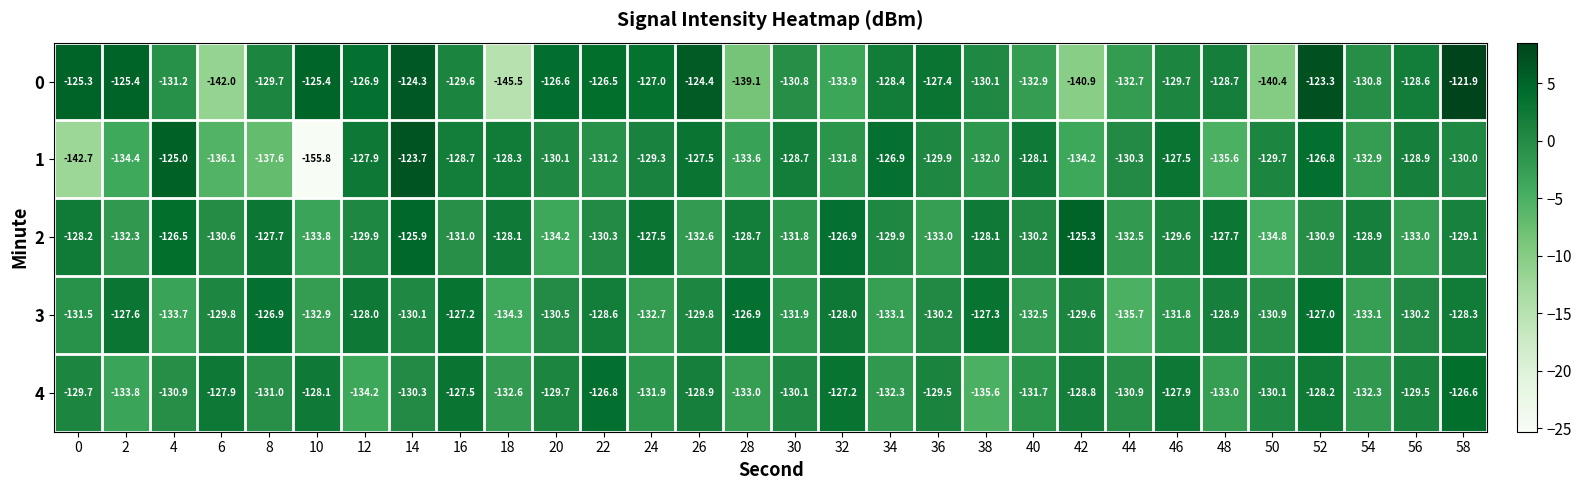

At 16, list the series in order from smallest to largest.

2, 0, 1, 4, 3